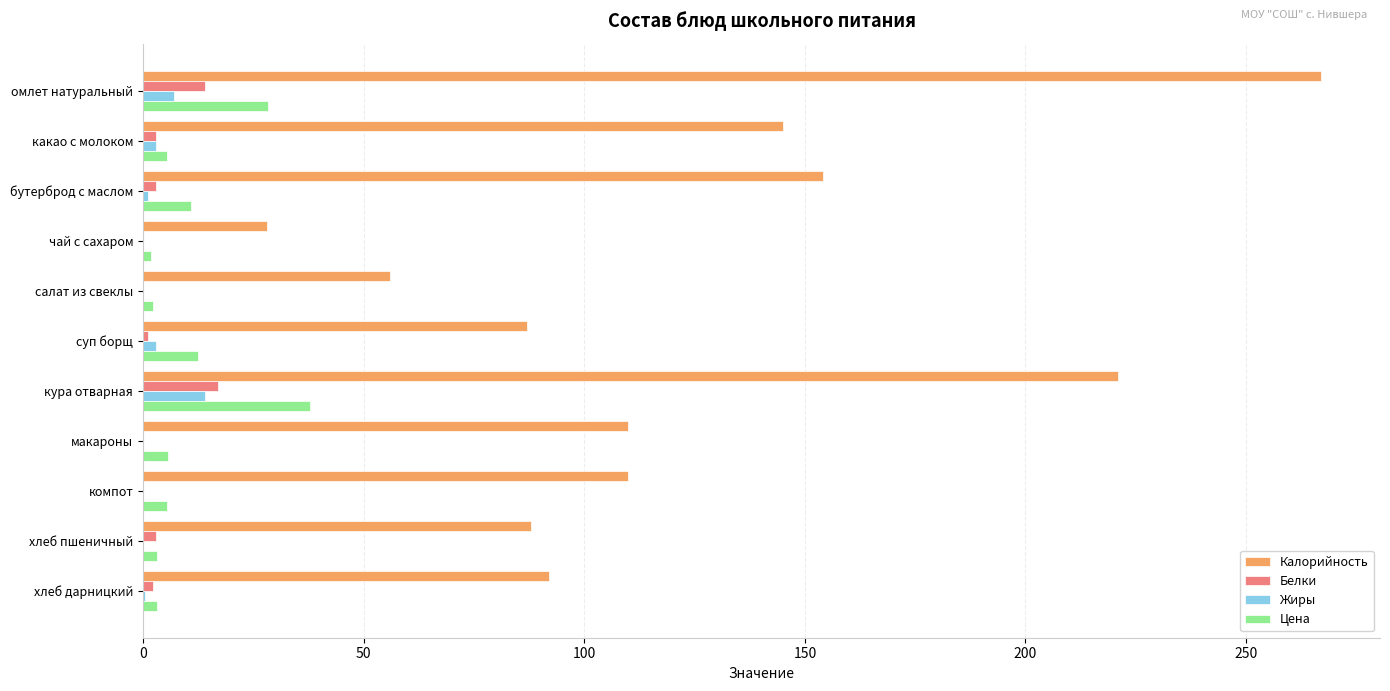

Between бутерброд с маслом and салат из свеклы, which series saw the biggest shift?

Калорийность